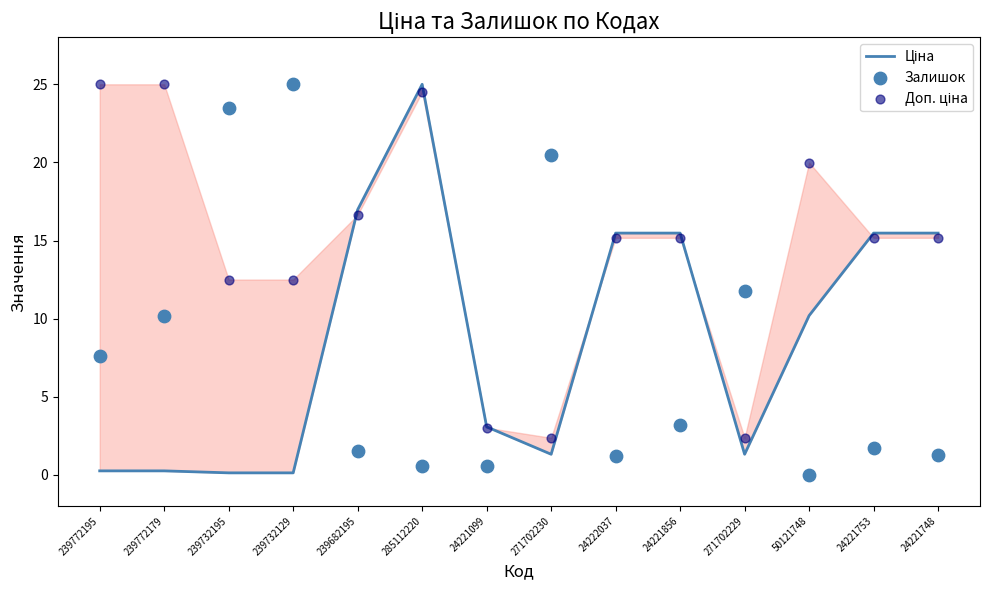

Which series contains the highest Y value?

Ціна